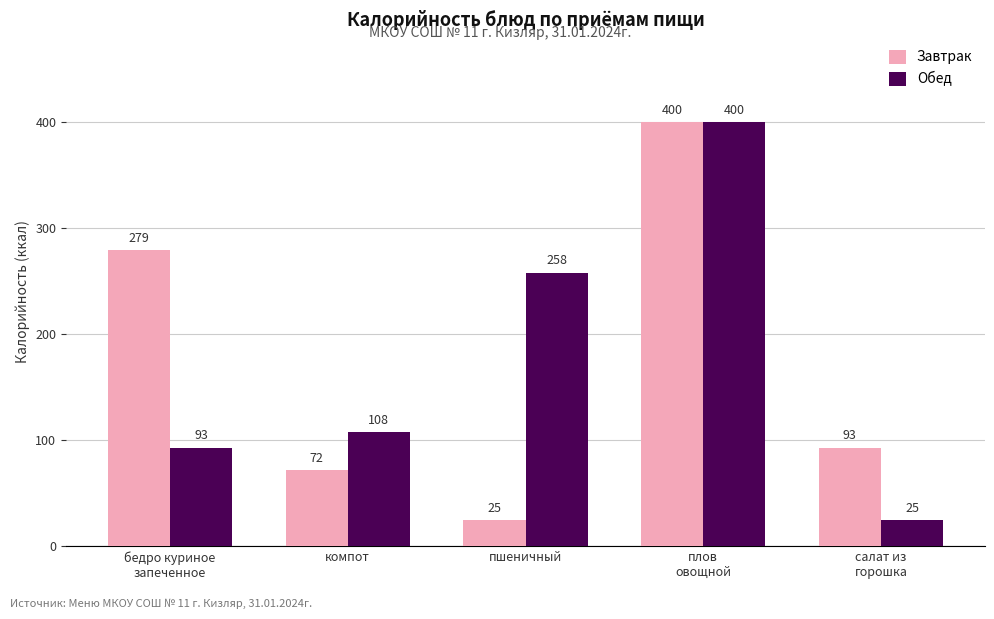

At which label does Завтрак first exceed 93?

бедро куриное
запеченное